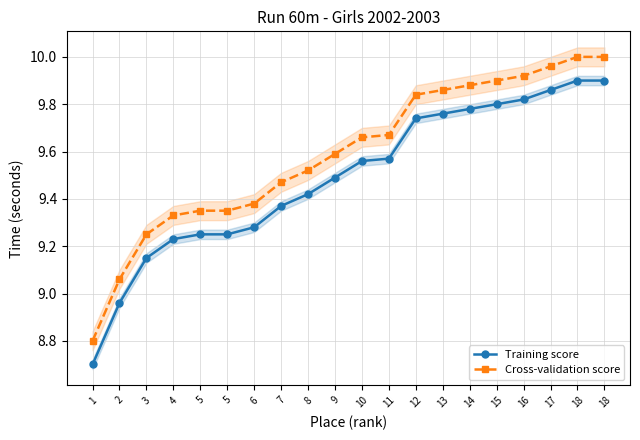

True or false: Cross-validation score and Training score intersect in this chart.

False